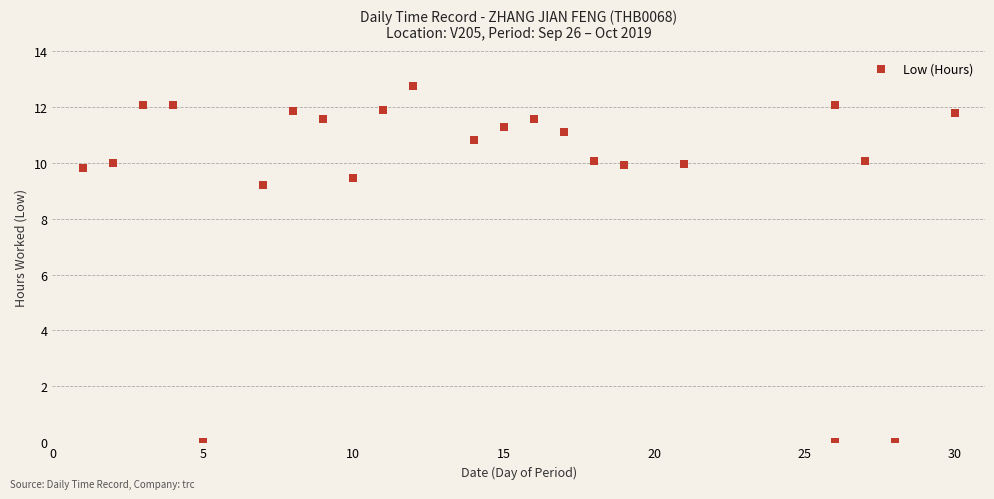

What Y value in the scatter plot is closest to 6?

9.2